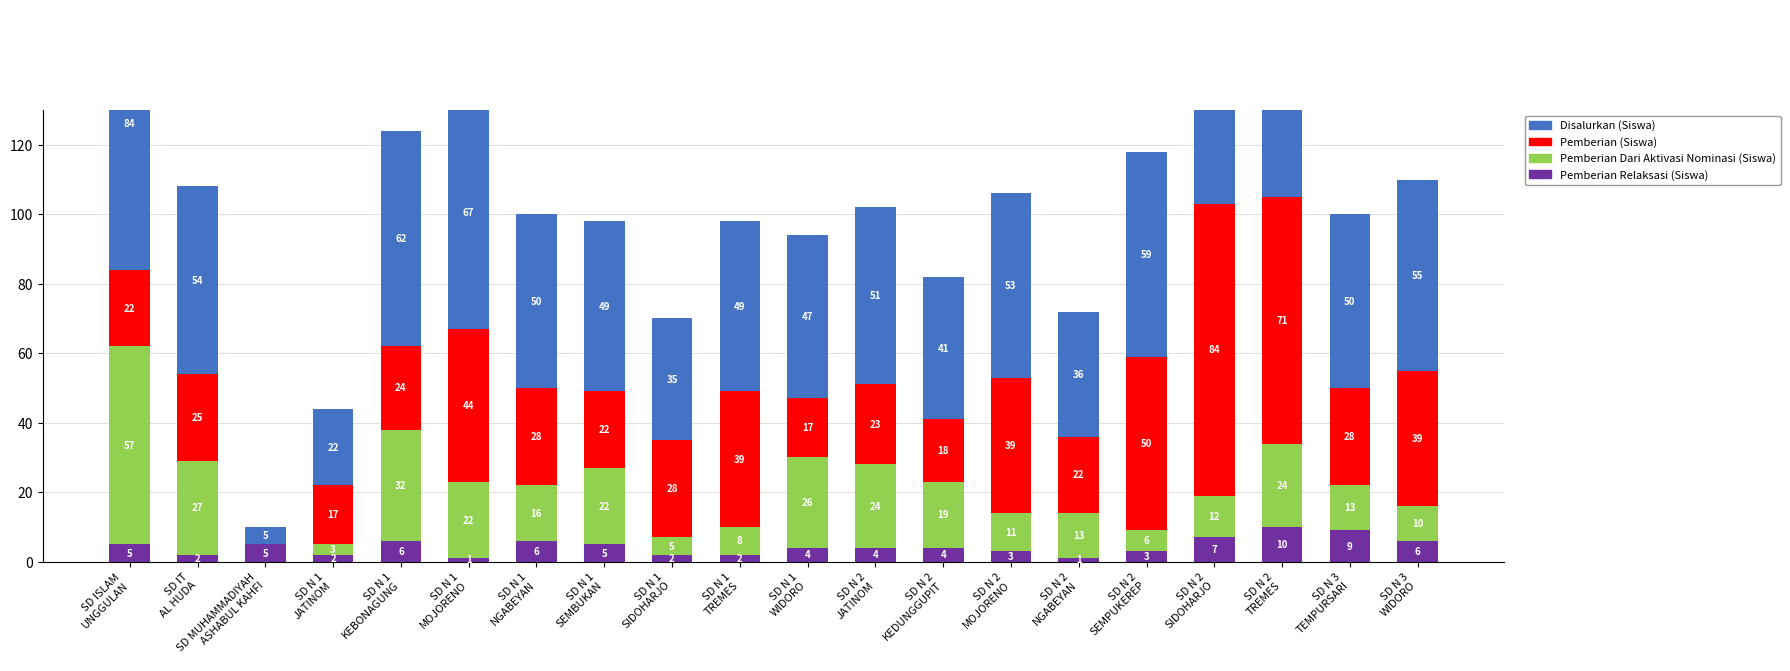

Reading left to right, list all the values displayed in this chart.

Pemberian Relaksasi (Siswa): 5	2	5	2	6	1	6	5	2	2	4	4	4	3	1	3	7	10	9	6
Pemberian Dari Aktivasi Nominasi (Siswa): 57	27	0	3	32	22	16	22	5	8	26	24	19	11	13	6	12	24	13	10
Pemberian (Siswa): 22	25	0	17	24	44	28	22	28	39	17	23	18	39	22	50	84	71	28	39
Disalurkan (Siswa): 84	54	5	22	62	67	50	49	35	49	47	51	41	53	36	59	103	105	50	55